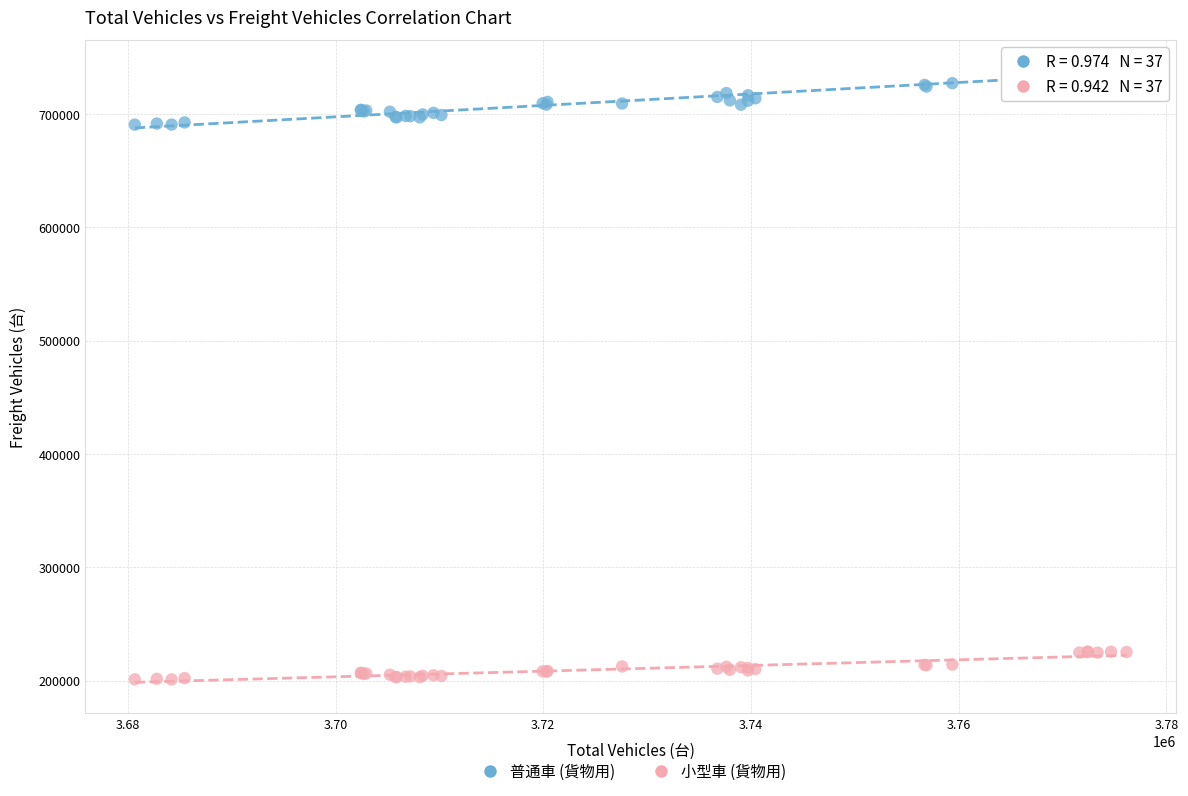

Which series contains the lowest Y value?

小型車 (貨物用)